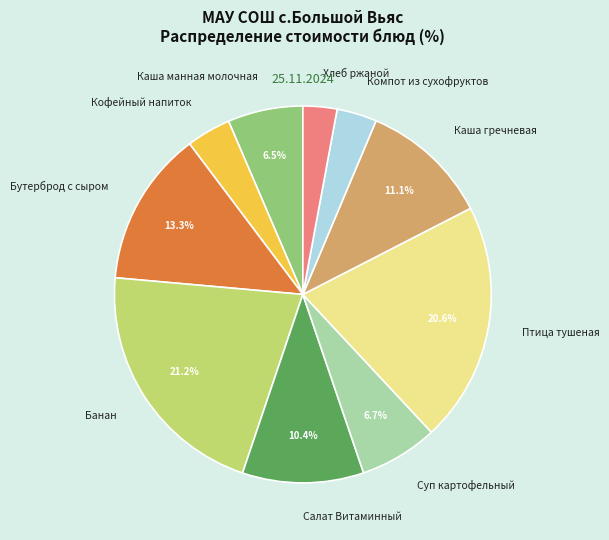

To the nearest percent, what is the difference between the largest and smallest slice percentages?

18%